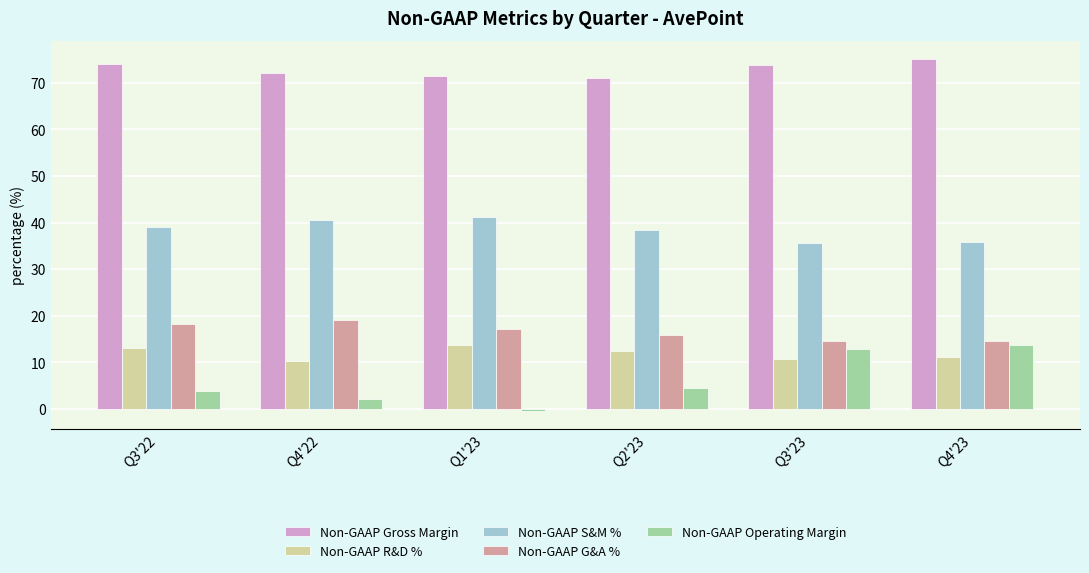

True or false: Non-GAAP G&A % has a value of 4.8 at Q1'23.

False